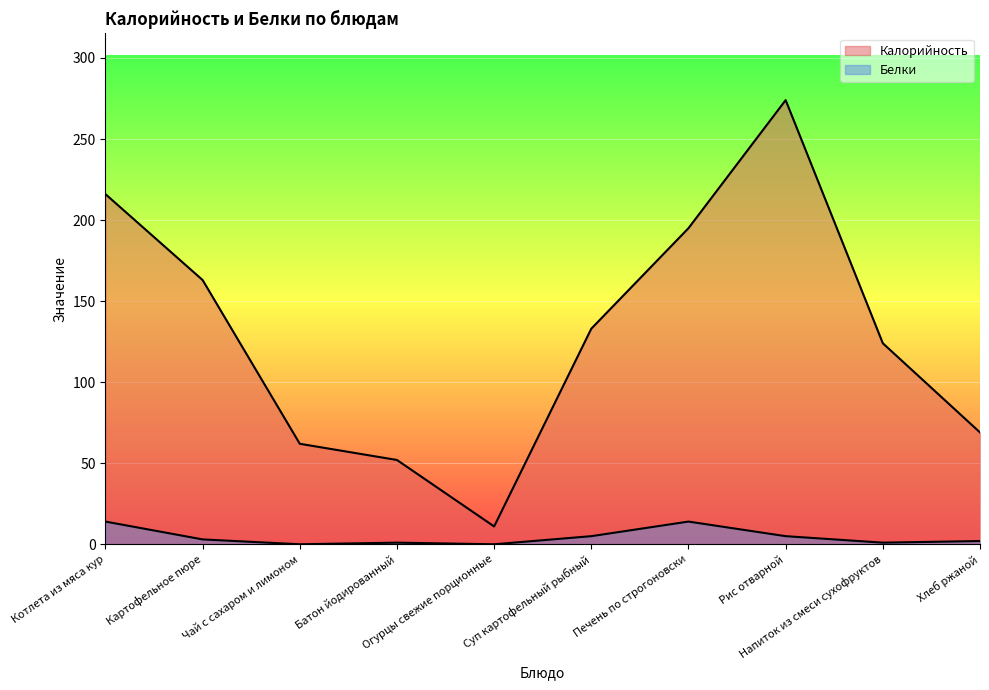

Reading left to right, transcribe all the data shown in this chart.

Калорийность: Котлета из мяса кур=216	Картофельное пюре=163	Чай с сахаром и лимоном=62	Батон йодированный=52	Огурцы свежие порционные=11	Суп картофельный рыбный=133	Печень по строгоновски=195	Рис отварной=274	Напиток из смеси сухофруктов=124	Хлеб ржаной=69
Белки: Котлета из мяса кур=14	Картофельное пюре=3	Чай с сахаром и лимоном=0	Батон йодированный=1	Огурцы свежие порционные=0	Суп картофельный рыбный=5	Печень по строгоновски=14	Рис отварной=5	Напиток из смеси сухофруктов=1	Хлеб ржаной=2